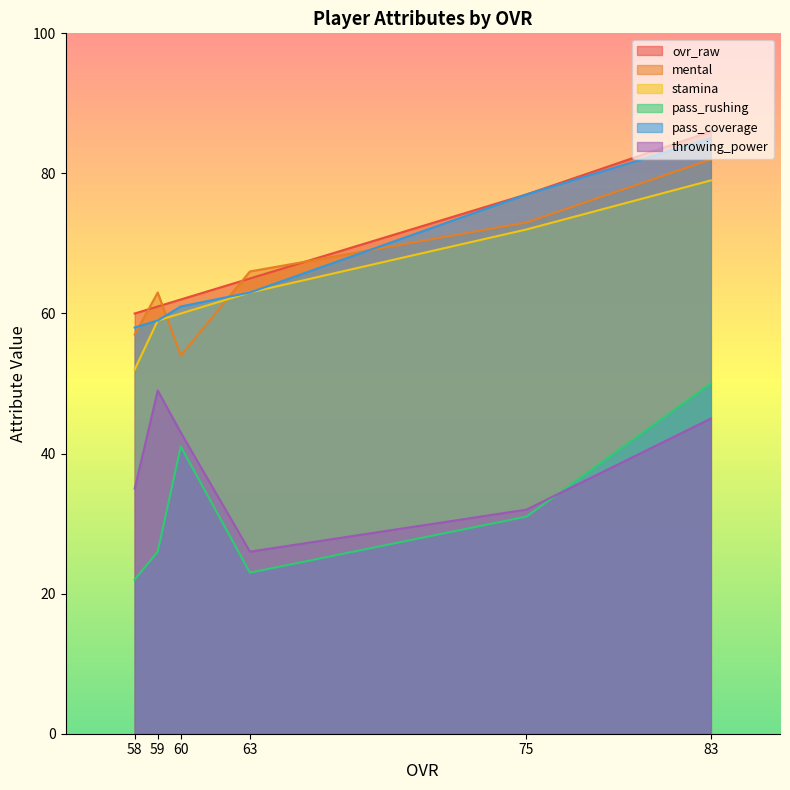

What is the smallest value displayed?

22